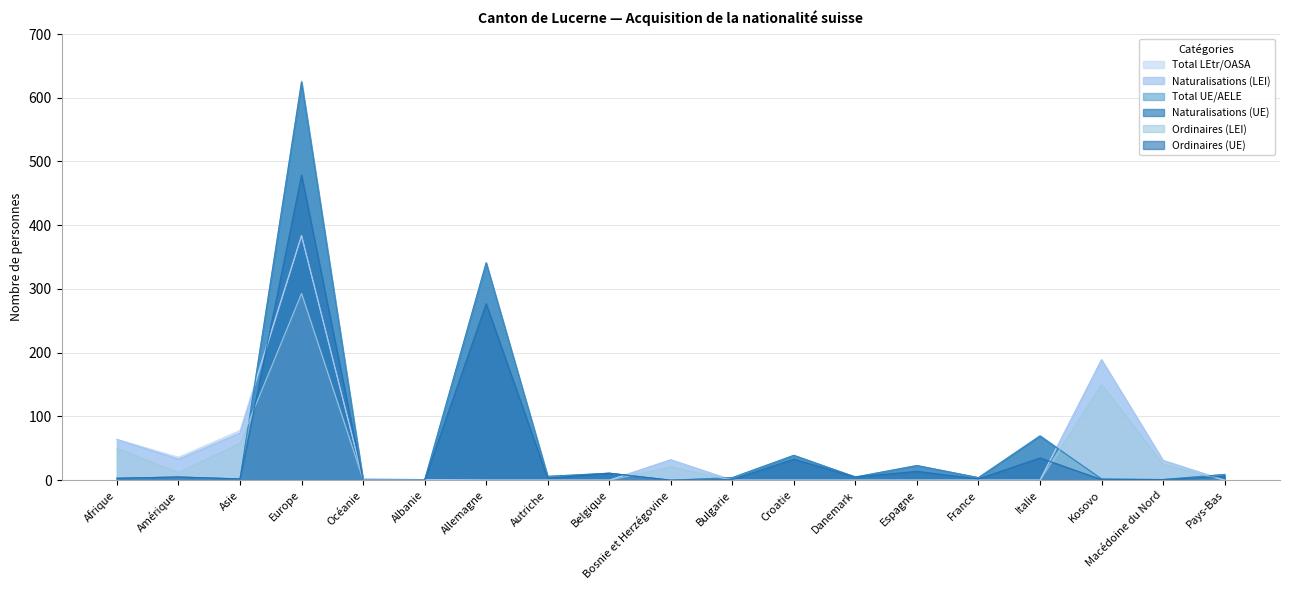

How many interior local valleys does the Ordinaires (UE) series have?

5